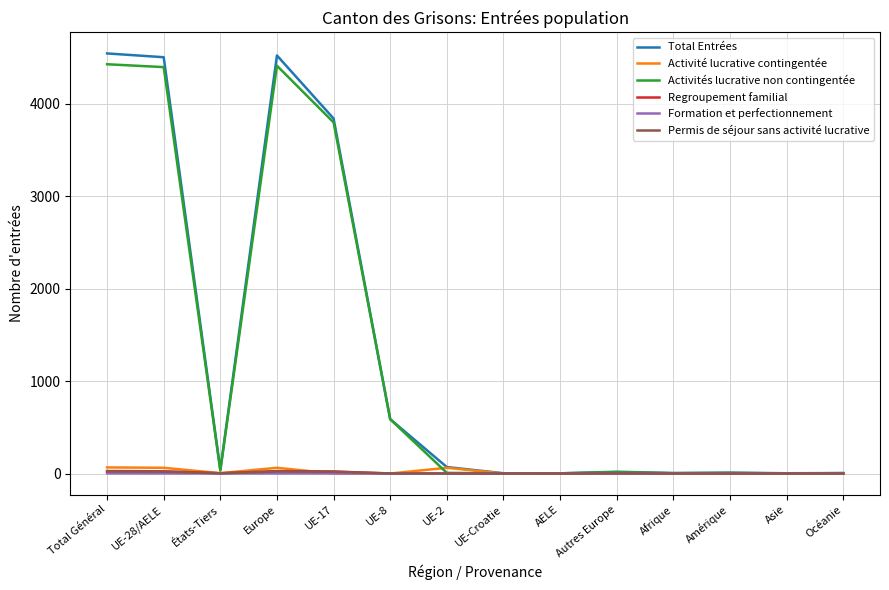

The Formation et perfectionnement series shows 0 at Autres Europe. True or false?

True